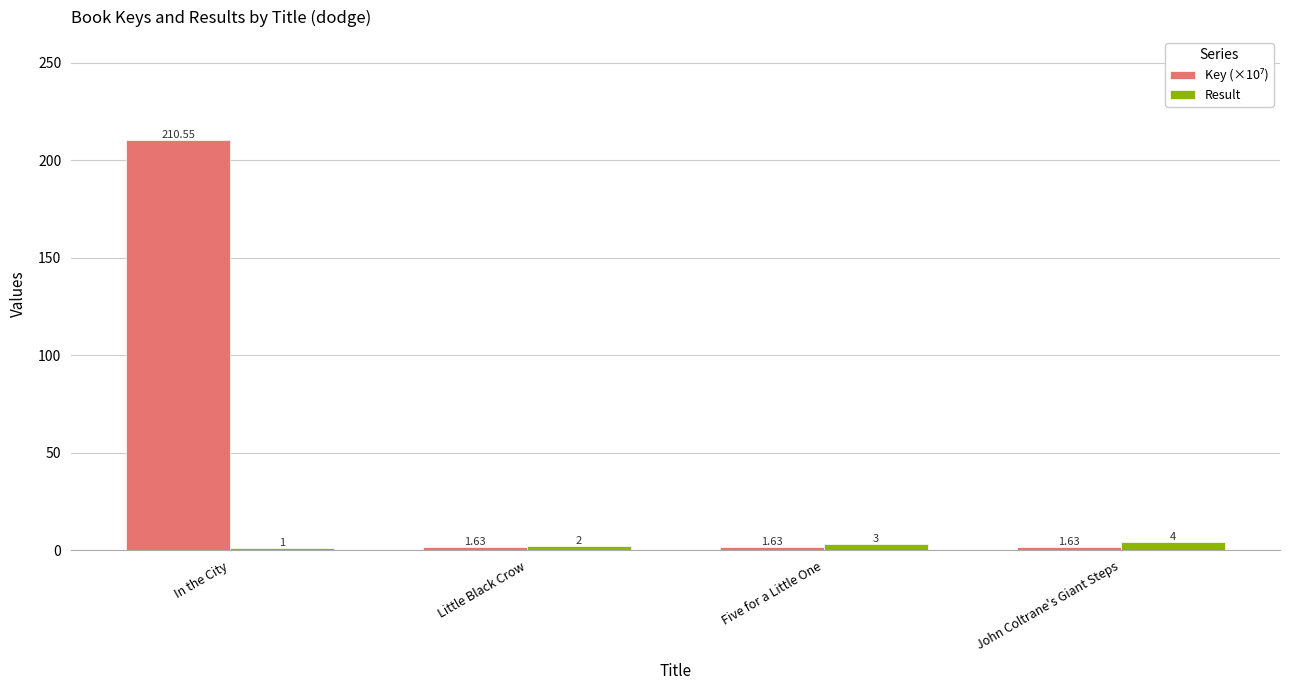

Which label corresponds to the smallest value in the chart?

In the City